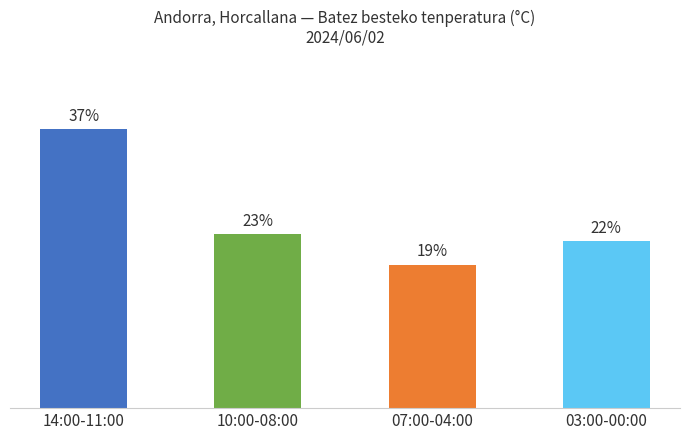

Does the chart contain any negative values?

No